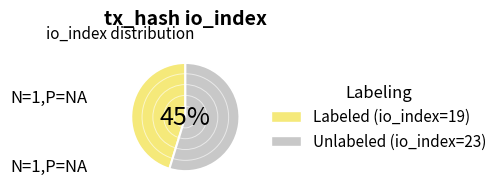

Which slice represents more than half of the pie?

io_index_23